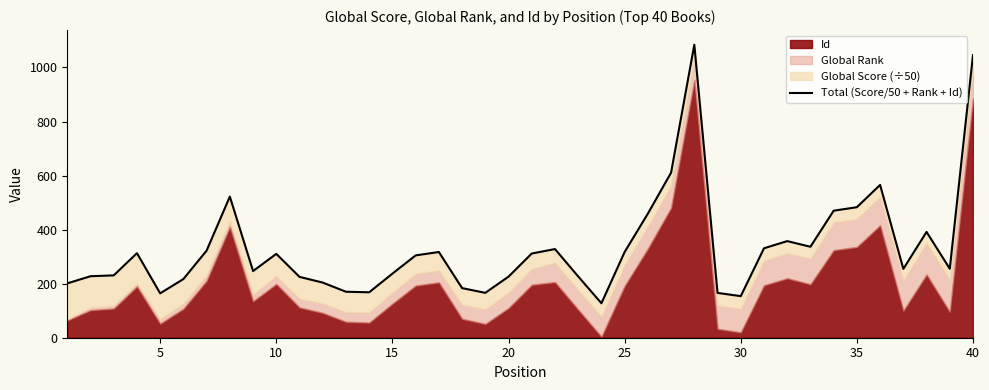

How many points are lower than both their immediate neighbors (excluding endpoints)?

9